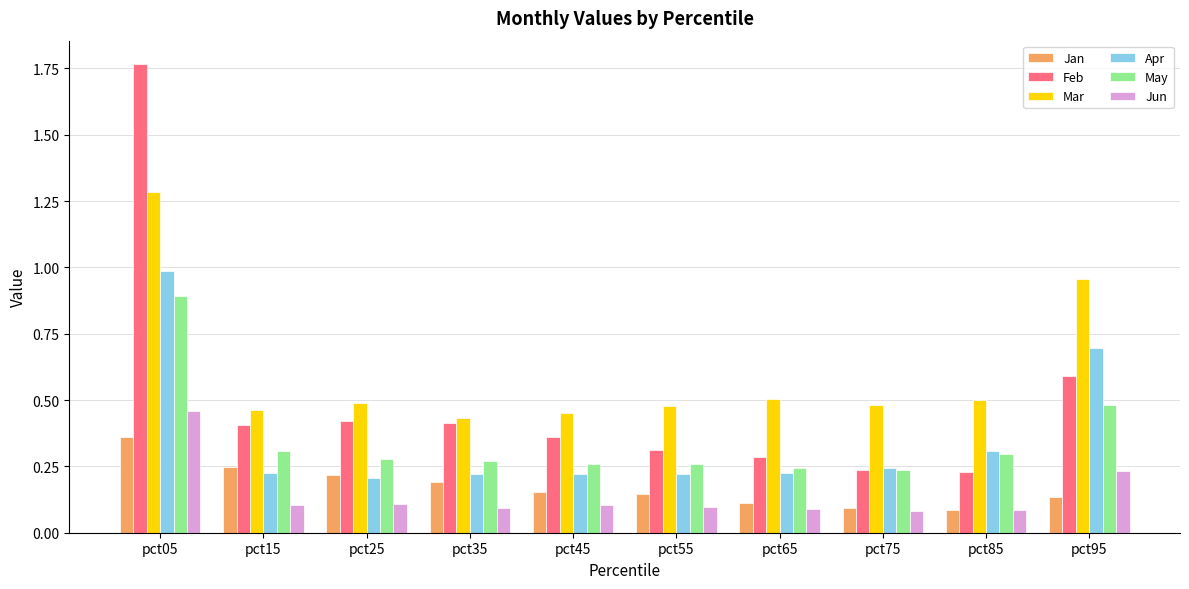

What is the highest value of the Mar series?

1.3